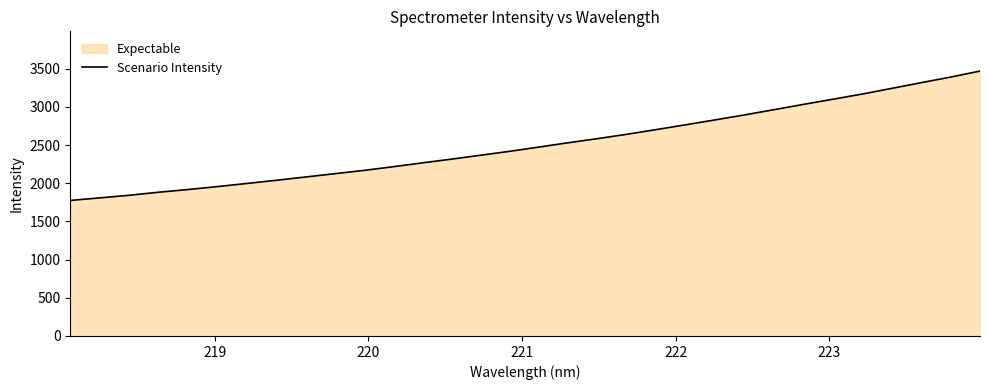

Reading right to left, list all the values displayed in this chart.

3467.9	3389.5	3316.6	3242.2	3168.4	3100.5	3033.2	2964.3	2896.1	2830.9	2767.1	2704.2	2642.9	2585.7	2532.0	2475.4	2419.2	2367.7	2316.0	2266.7	2216.1	2167.6	2124.1	2080.8	2037.5	1996.2	1955.2	1916.7	1881.7	1841.5	1807.8	1774.0